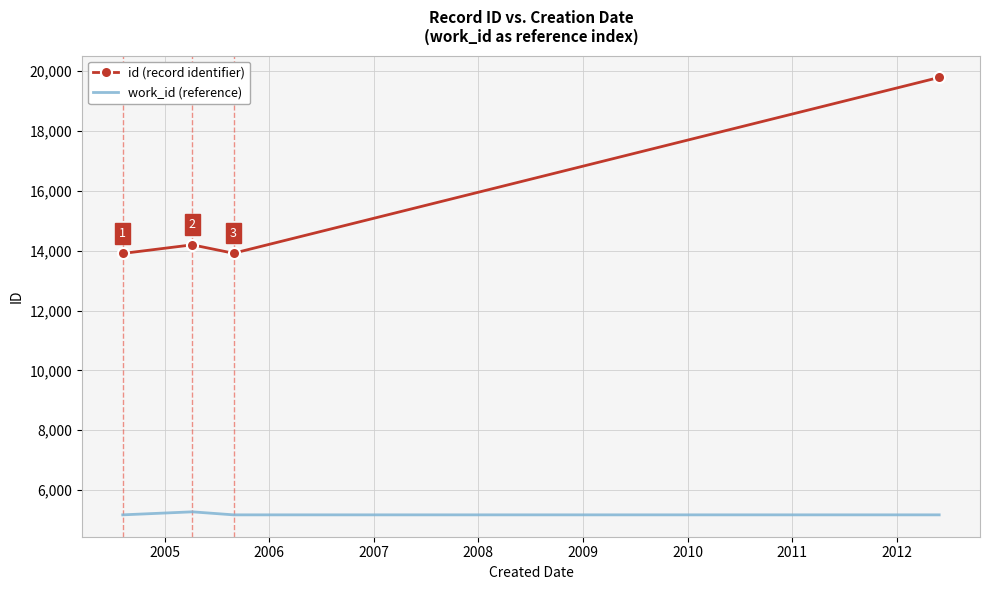

What is the lowest value of the work_id (reference) series?

5175